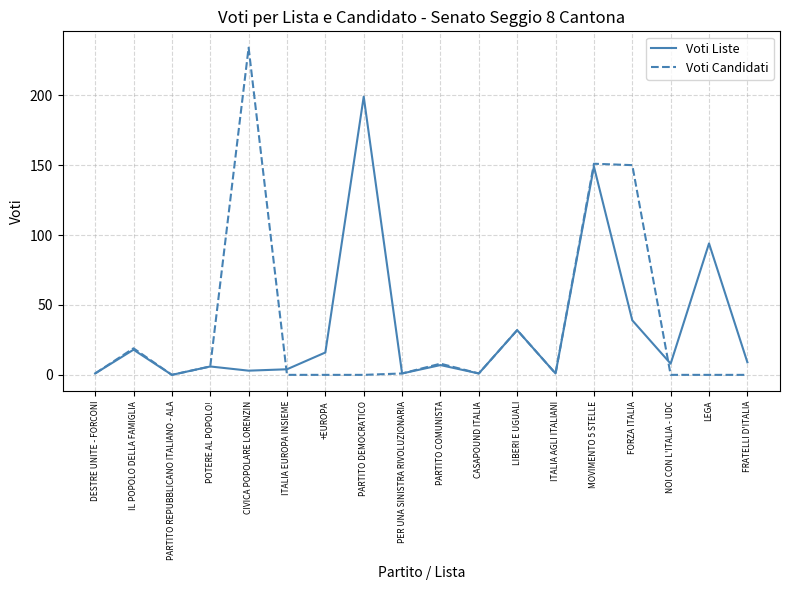

The Voti Candidati series shows 0 at +EUROPA. True or false?

True